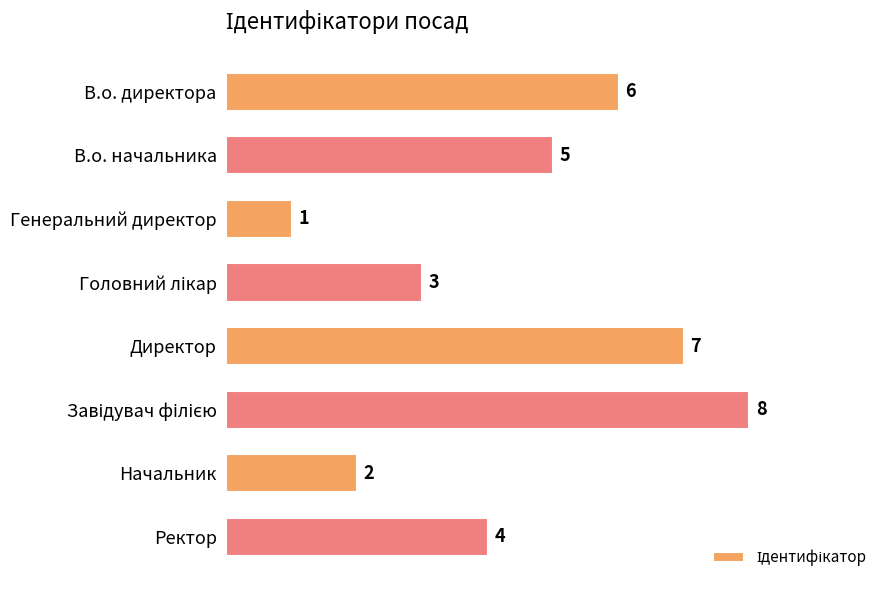

The chart shows a value of 5 at В.о. начальника. True or false?

True